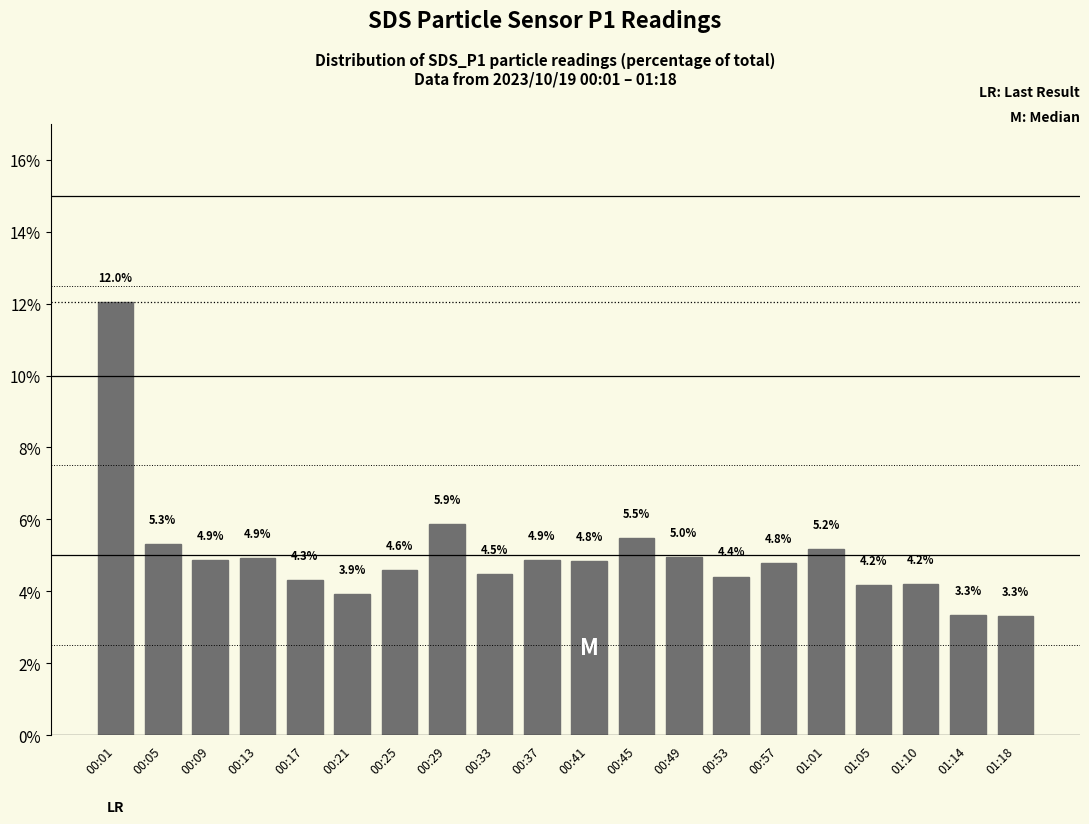

How many distinct data groups are displayed?

1